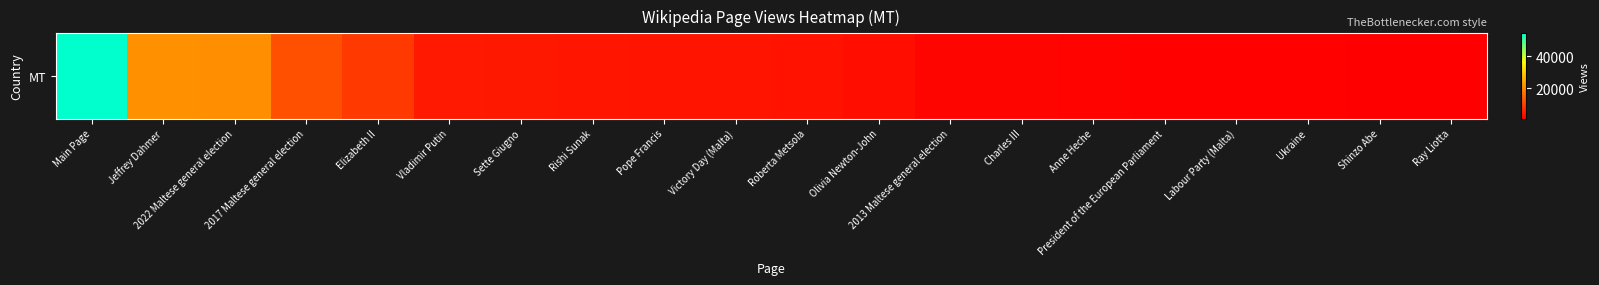

Which label corresponds to the smallest value in the chart?

Ray Liotta